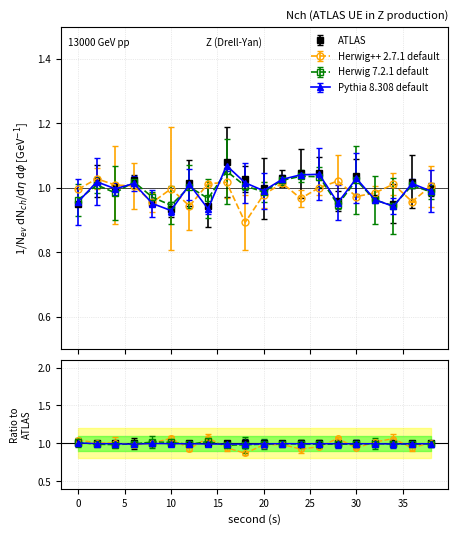

Reading right to left, list all the values displayed in this chart.

ATLAS: 38=1.0	36=1.0	34=1.0	32=1.0	30=1.0	28=1.0	26=1.0	24=1.0	22=1.0	20=1.0	18=1.0	16=1.1	14=0.9	12=1.0	10=0.9	8=1.0	6=1.0	4=1.0	2=1.0	0=1.0
Herwig++ 2.7.1 default: 38=1.0	36=1.0	34=1.0	32=1.0	30=1.0	28=1.0	26=1.0	24=1.0	22=1.0	20=1.0	18=0.9	16=1.0	14=1.0	12=0.9	10=1.0	8=1.0	6=1.0	4=1.0	2=1.0	0=1.0
Herwig 7.2.1 default: 38=1.0	36=1.0	34=0.9	32=1.0	30=1.0	28=0.9	26=1.0	24=1.0	22=1.0	20=1.0	18=1.0	16=1.1	14=1.0	12=1.0	10=0.9	8=1.0	6=1.0	4=1.0	2=1.0	0=1.0
Pythia 8.308 default: 38=1.0	36=1.0	34=0.9	32=1.0	30=1.0	28=1.0	26=1.0	24=1.0	22=1.0	20=1.0	18=1.0	16=1.1	14=0.9	12=1.0	10=0.9	8=1.0	6=1.0	4=1.0	2=1.0	0=1.0